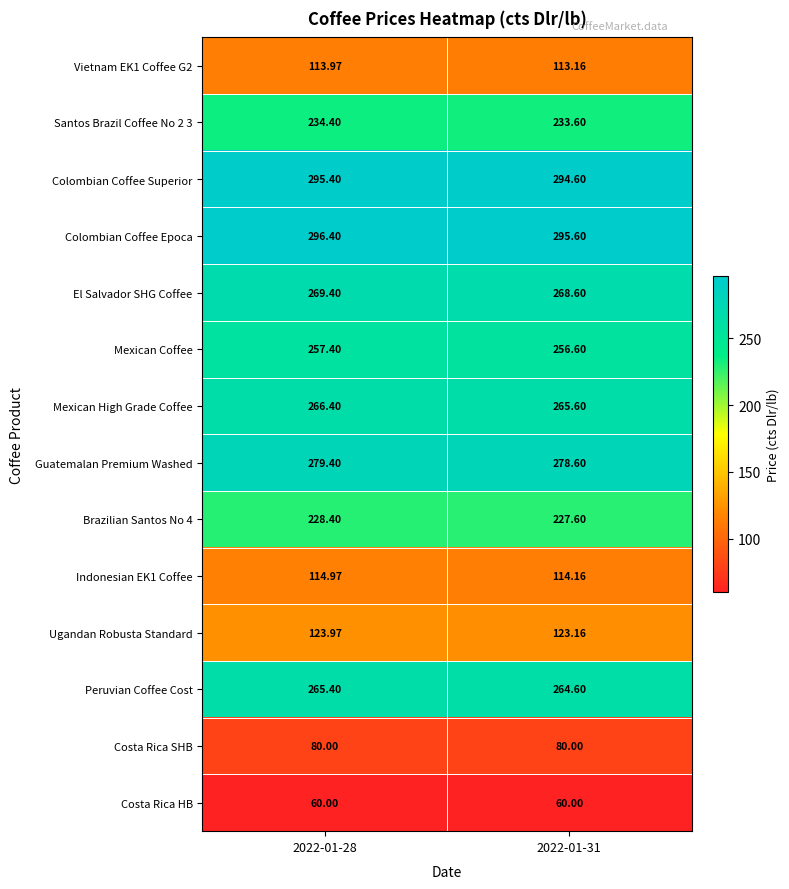

Is the value of El Salvador SHG Coffee at 2022-01-31 greater than the value of Colombian Coffee Superior at 2022-01-31?

No